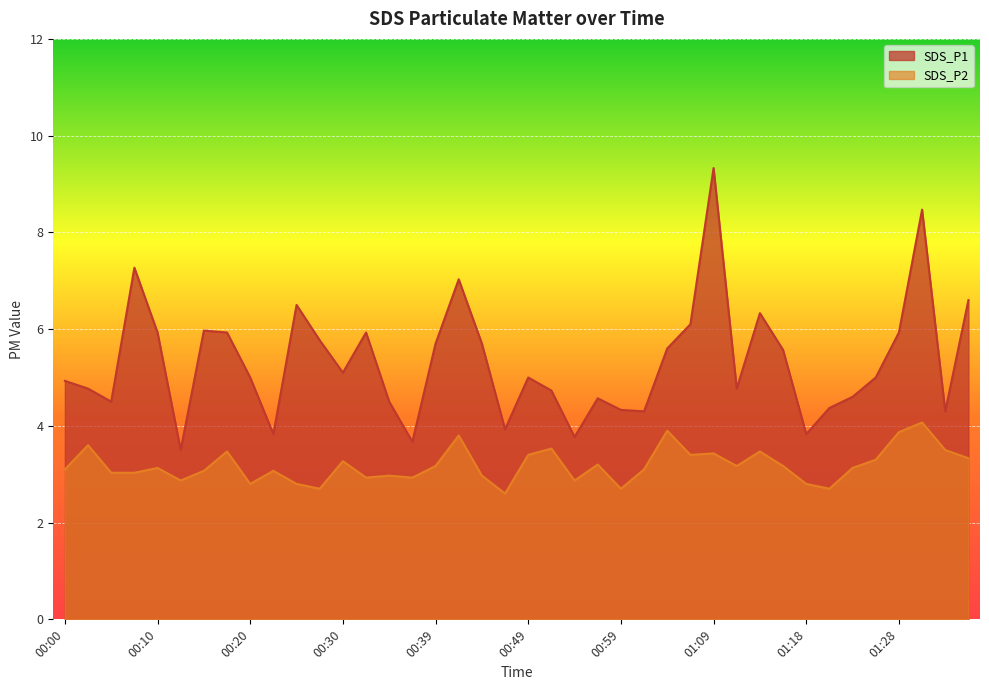

At 00:12, list the series in order from smallest to largest.

SDS_P2, SDS_P1